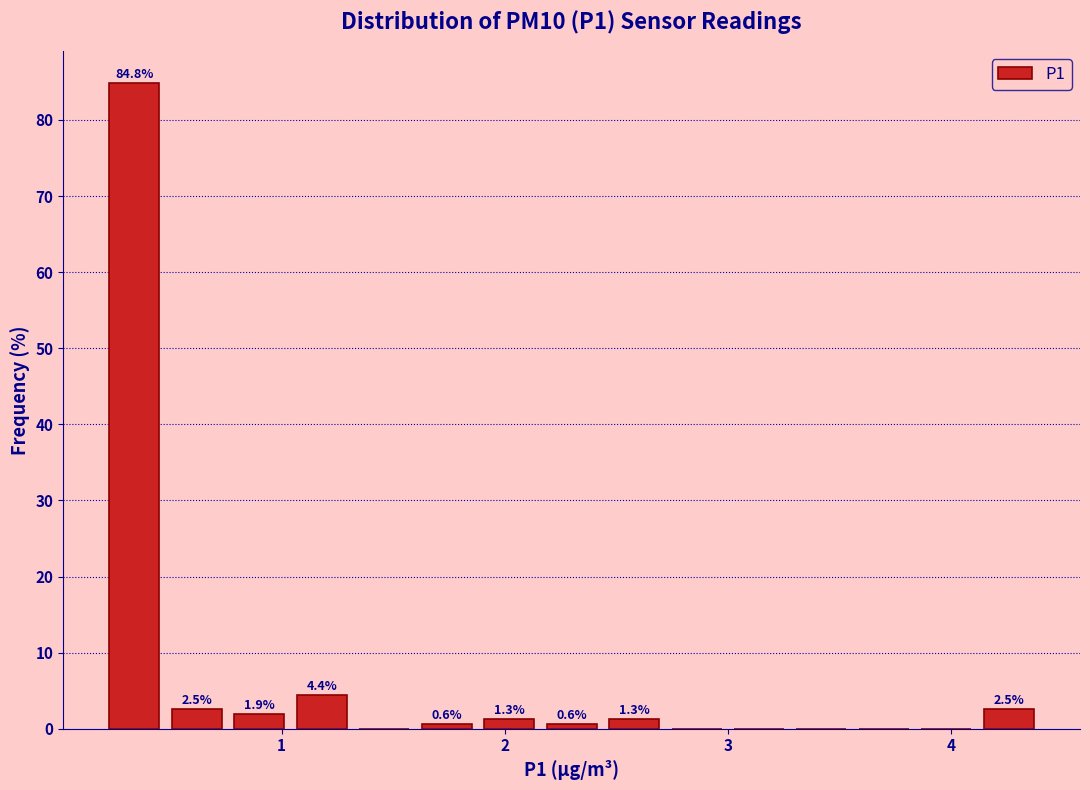

Around what value on the x-axis is the tallest bar? Give the approximate position of its centre, as read against the axis.

0.3